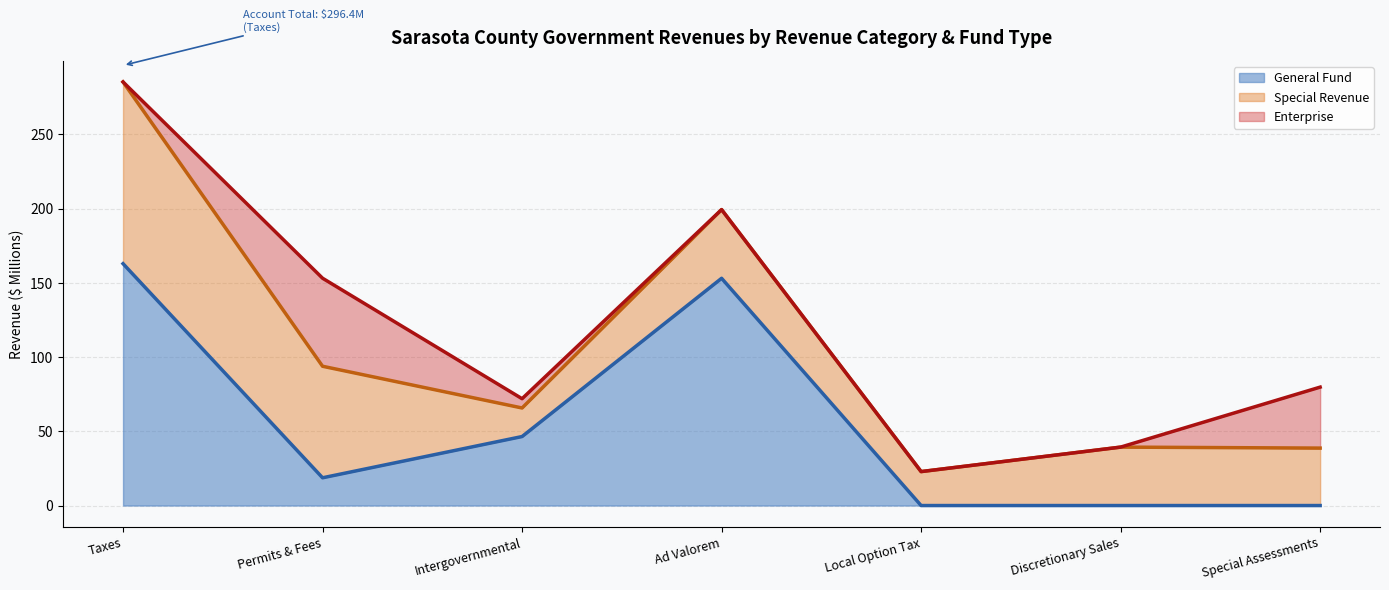

What is the label of the 1st point from the right?

Special Assessments